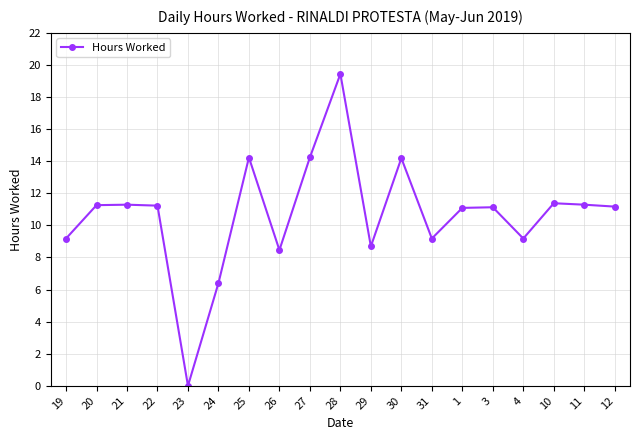

What position from the right is 22?

16